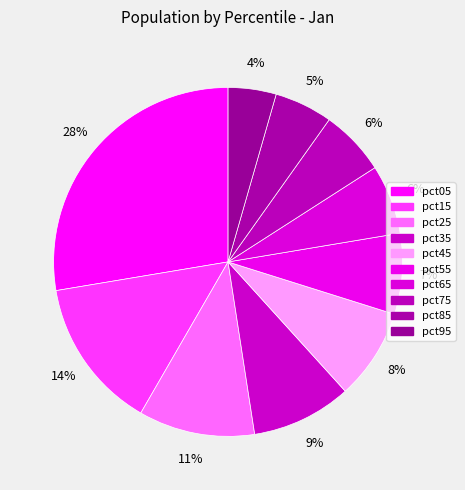

Is it true that pct05 is 28% of the pie?

True